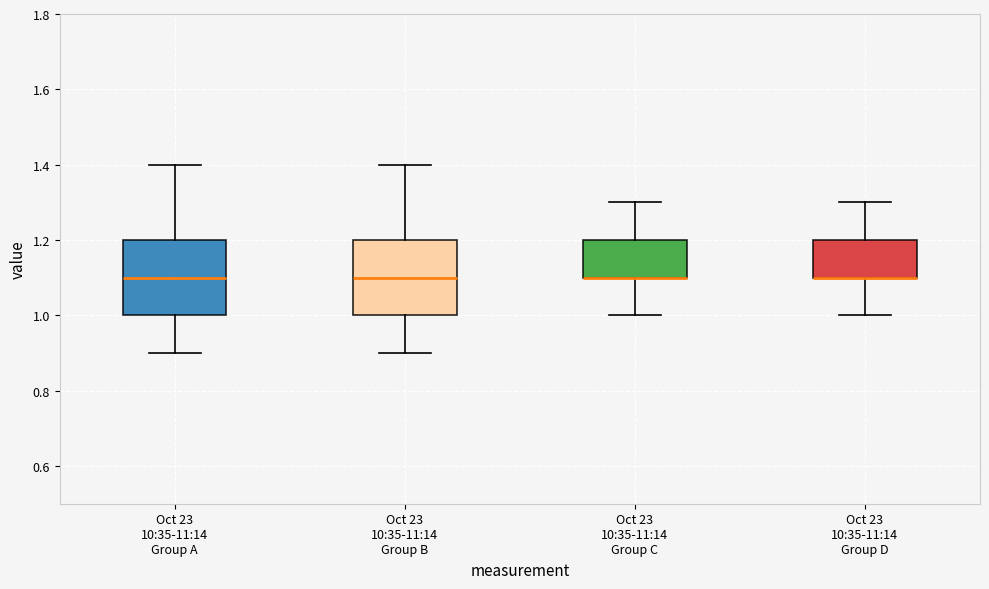

Where is the upper edge of the box for Oct 23 10:35-11:14 Group A on the y-axis? The values are not printed on the chart, so give them approximately, as read against the axis.

1.2